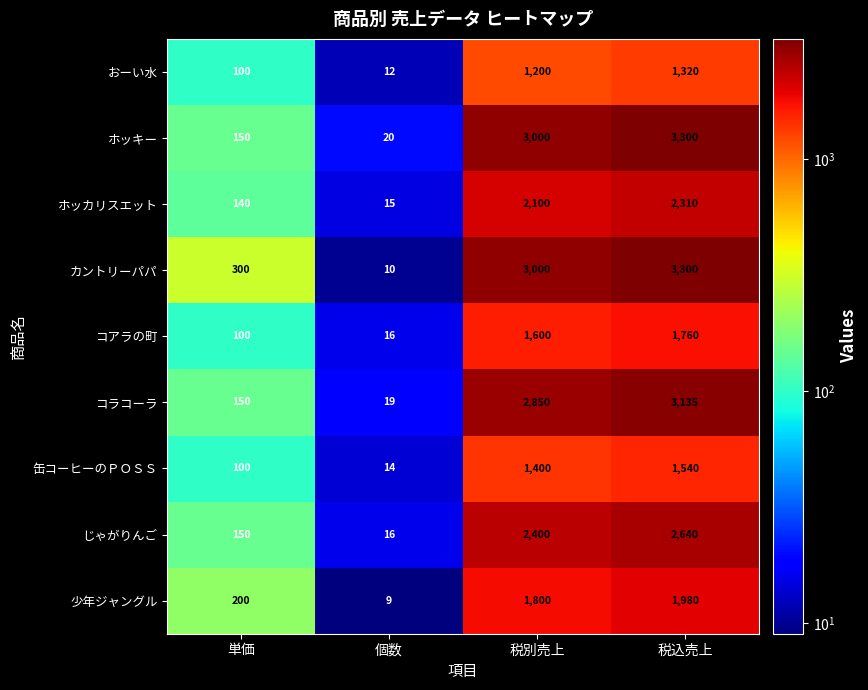

Where is コラコーラ nearest to the value 1577?

税別売上